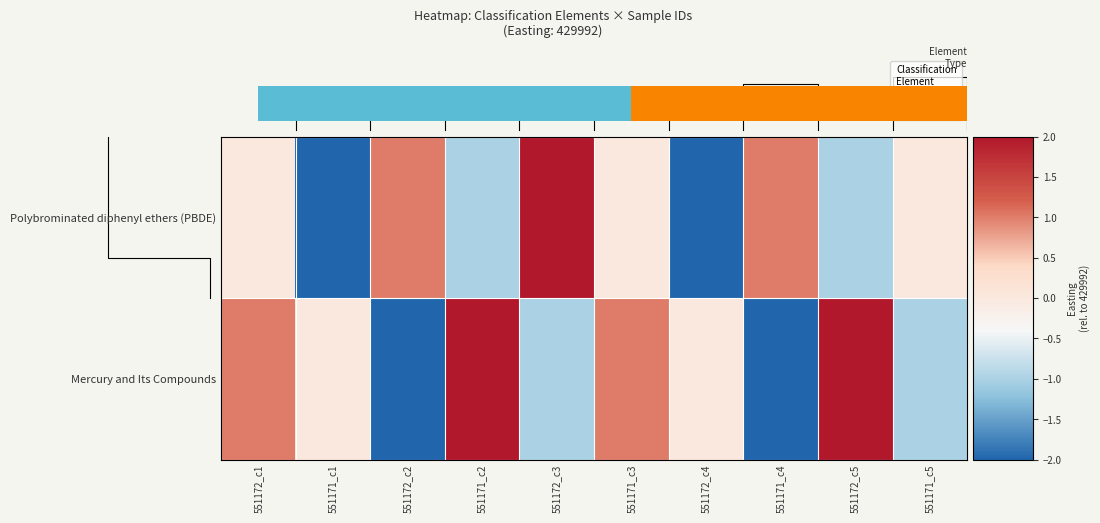

True or false: Polybrominated diphenyl ethers (PBDE) has a value of -1 at 551172_c5.

False